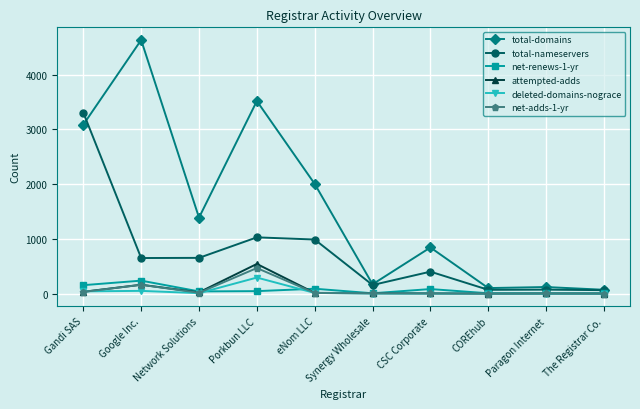

True or false: net-adds-1-yr has a value of 4 at Synergy Wholesale.

True